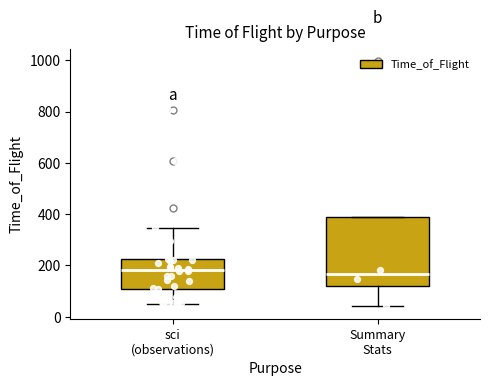

Where is the lower edge of the box for Summary Stats on the y-axis? The values are not printed on the chart, so give them approximately, as read against the axis.

120